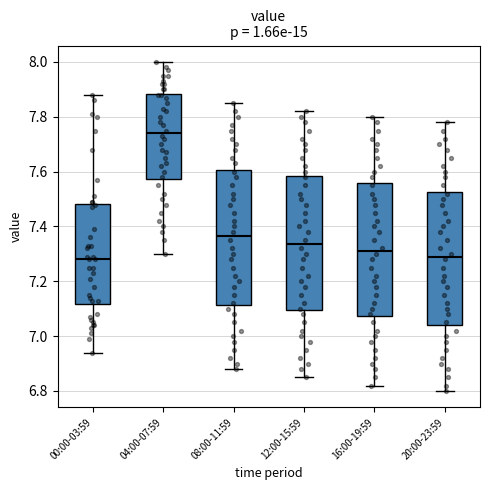

Reading left to right, read every box against the y-axis: the position of its median line, the range the box covers, and the ends of its whiskers. The values are not printed on the chart, so give them approximately, as read against the axis.

00:00-03:59: median 7.28, box 7.12 to 7.48, whiskers 6.94 to 7.88
04:00-07:59: median 7.74, box 7.58 to 7.88, whiskers 7.30 to 8.00
08:00-11:59: median 7.36, box 7.12 to 7.60, whiskers 6.88 to 7.86
12:00-15:59: median 7.34, box 7.10 to 7.58, whiskers 6.86 to 7.82
16:00-19:59: median 7.32, box 7.08 to 7.56, whiskers 6.82 to 7.80
20:00-23:59: median 7.30, box 7.04 to 7.52, whiskers 6.80 to 7.78